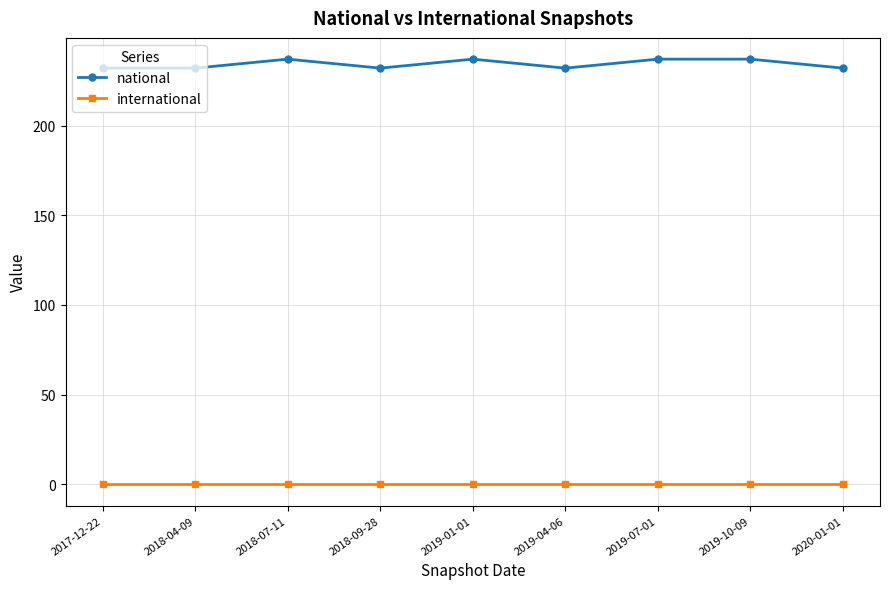

True or false: international and national intersect in this chart.

False